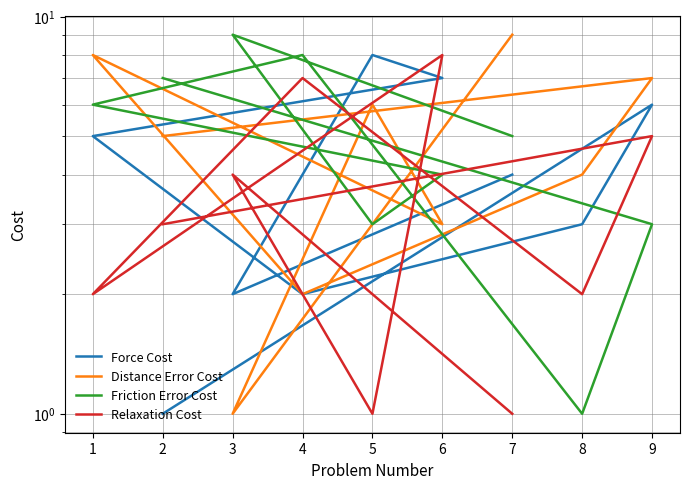

The value of Relaxation Cost at 9 is 2. True or false?

False